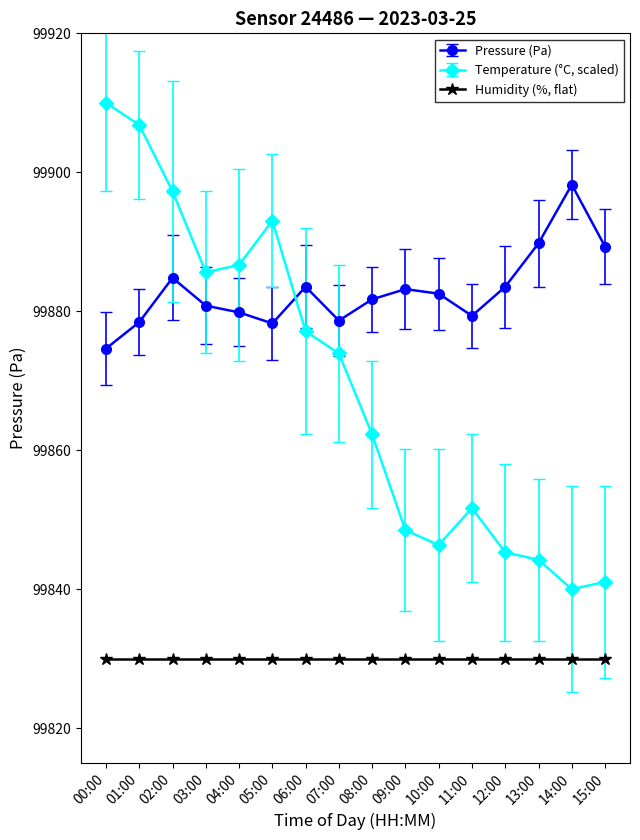

Where is the first local maximum for Pressure (Pa)?

02:00